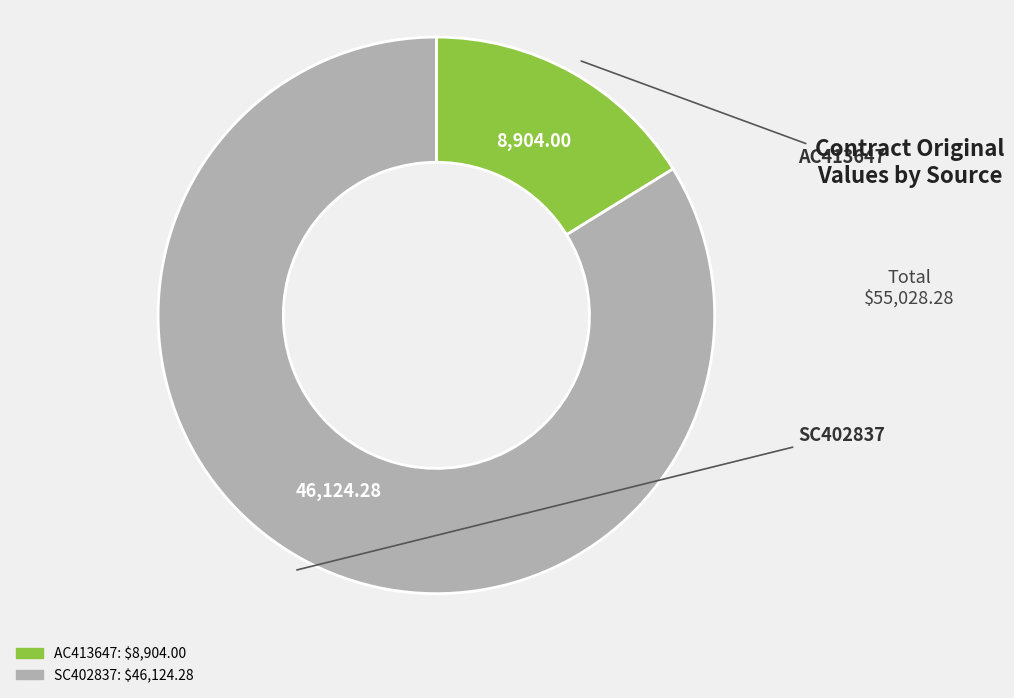

Between SC402837 and AC413647, which is larger?

SC402837